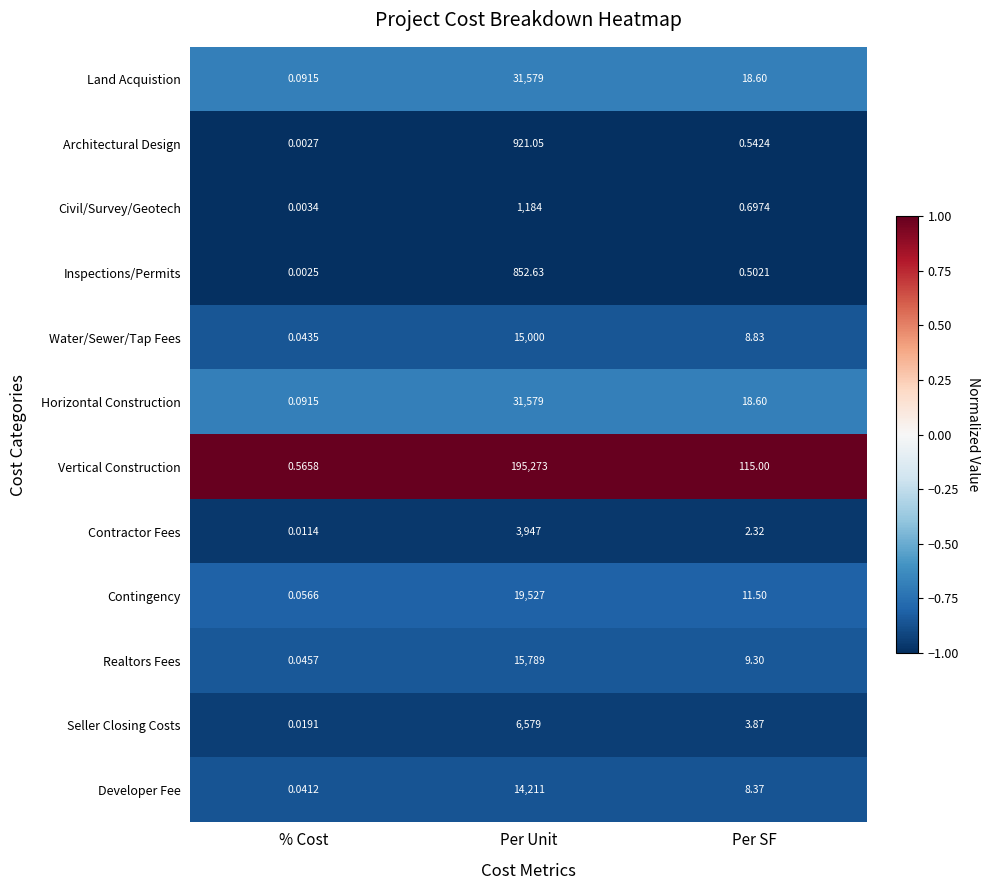

Rank the categories by Water/Sewer/Tap Fees value from lowest to highest.

% Cost, Per SF, Per Unit